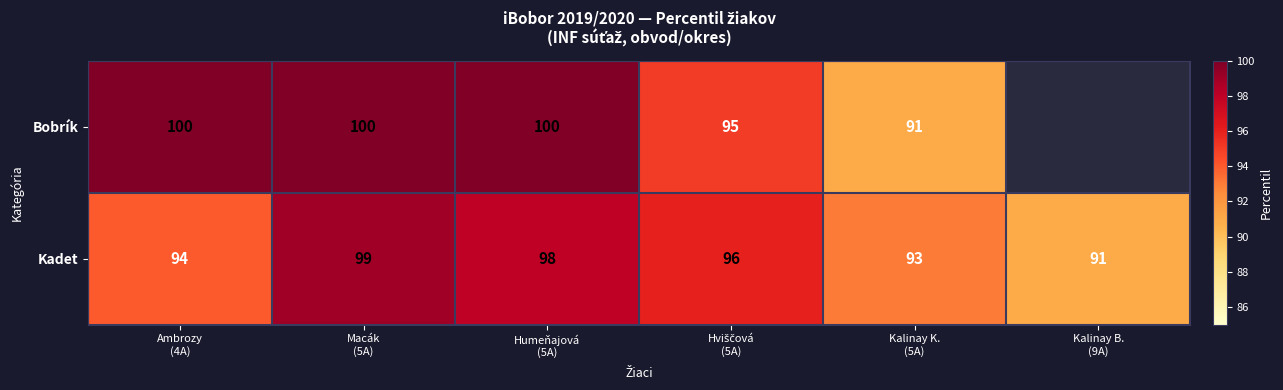

How many Kadet values are between 93 and 98?

4